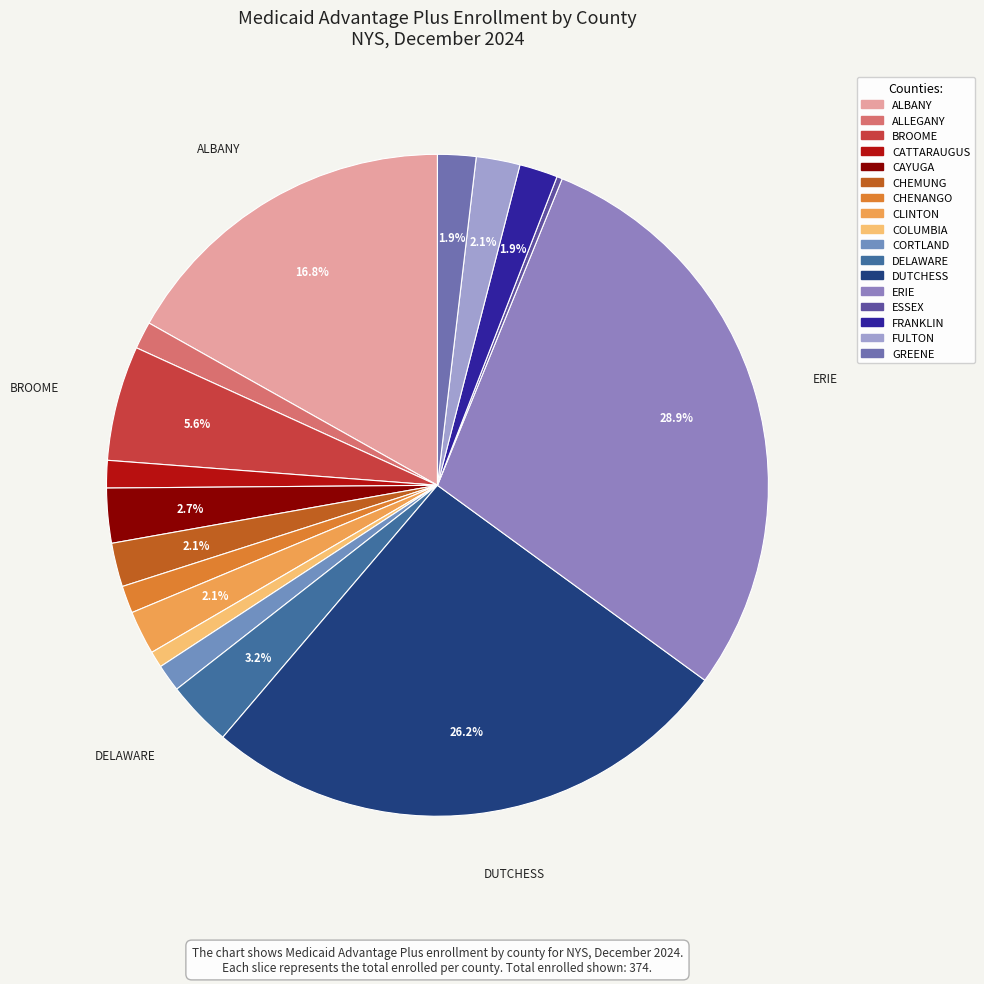

Do DUTCHESS and FRANKLIN together represent more than half of the pie?

No